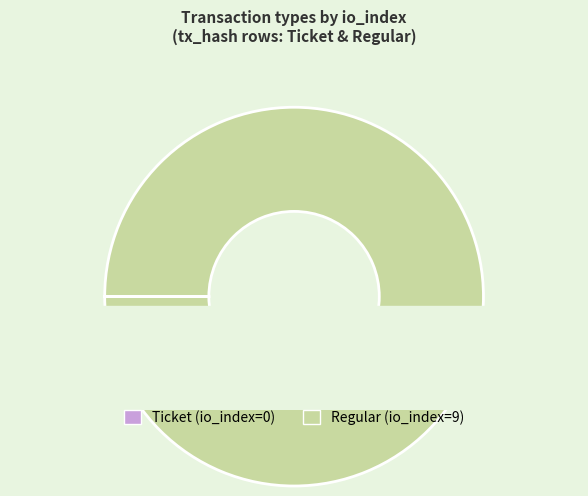

Is it true that Ticket is 5% of the pie?

False